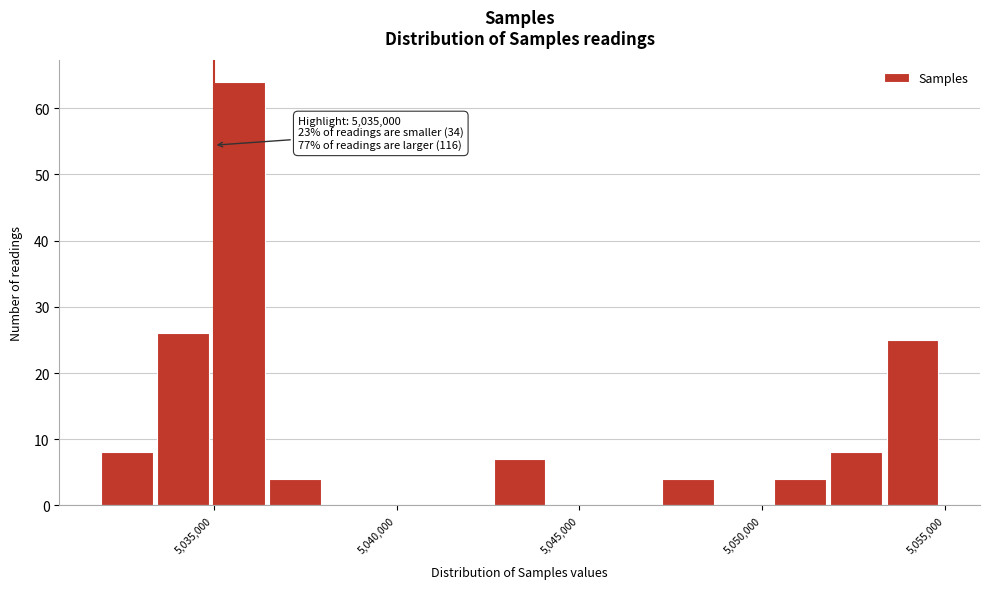

Read against the x-axis, roughly where is the centre of the tallest bar?

5035500